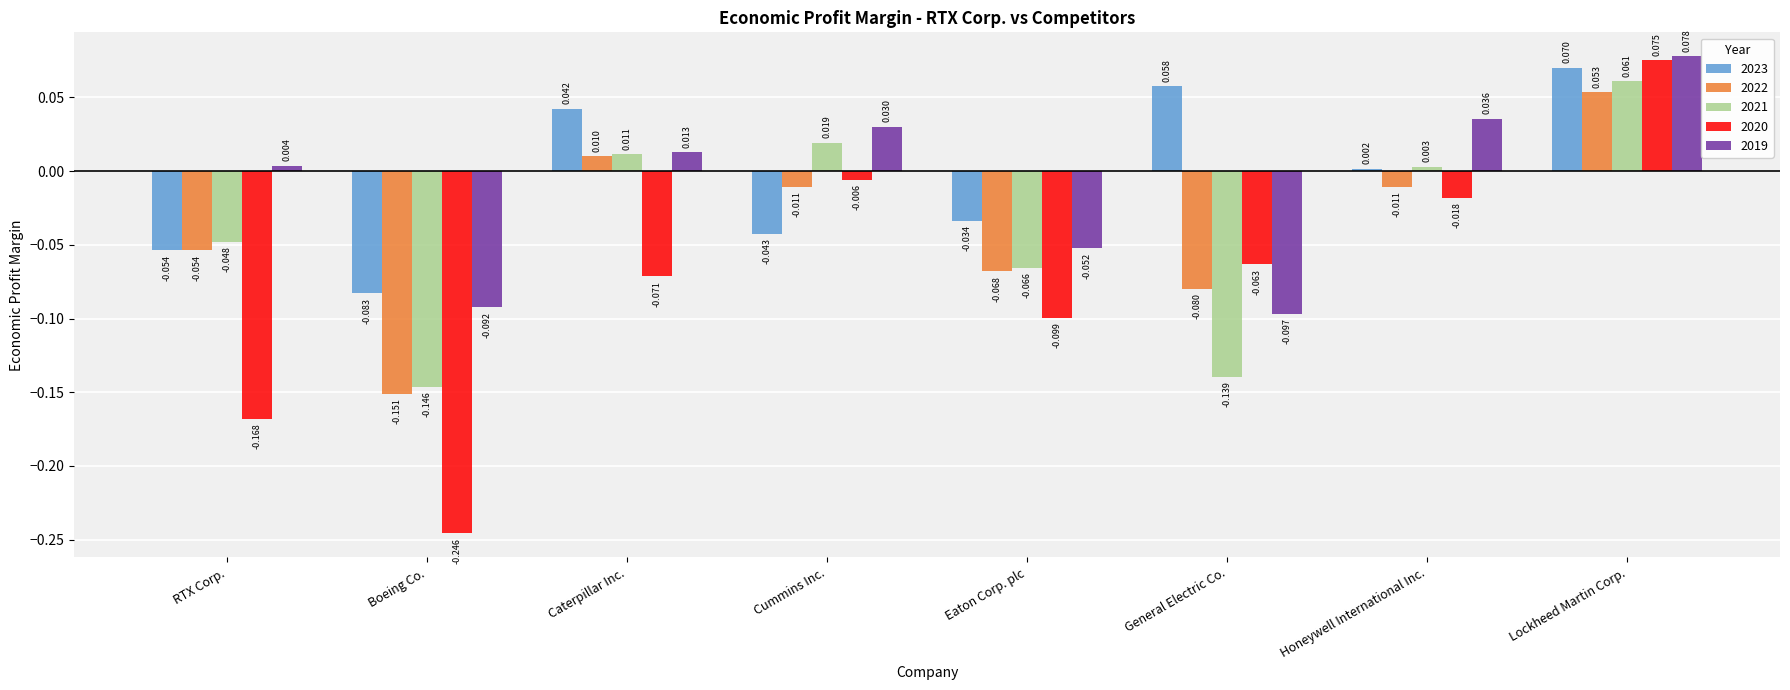

What are all the series names shown in the legend?

2023, 2022, 2021, 2020, 2019